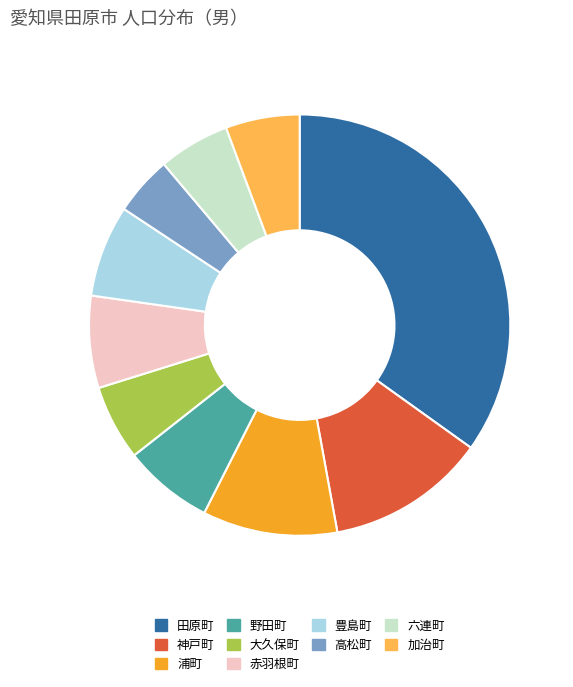

Does 田原町 account for over 50% of the chart?

No